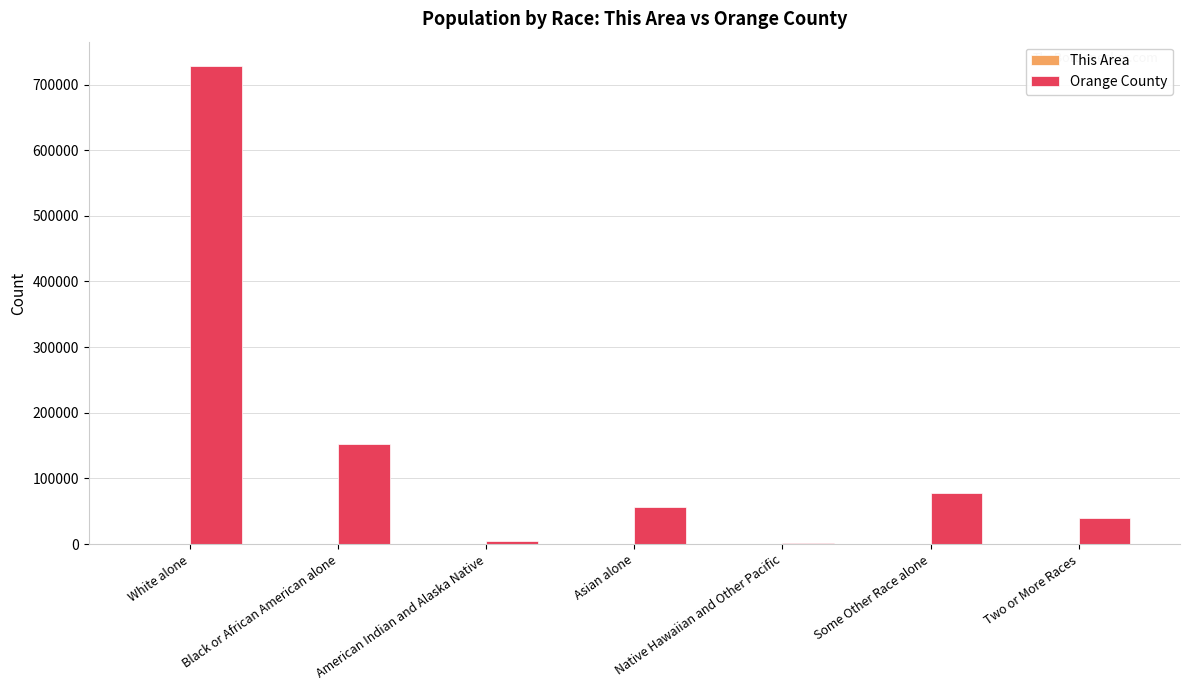

Between White alone and Two or More Races, which series saw the biggest shift?

Orange County